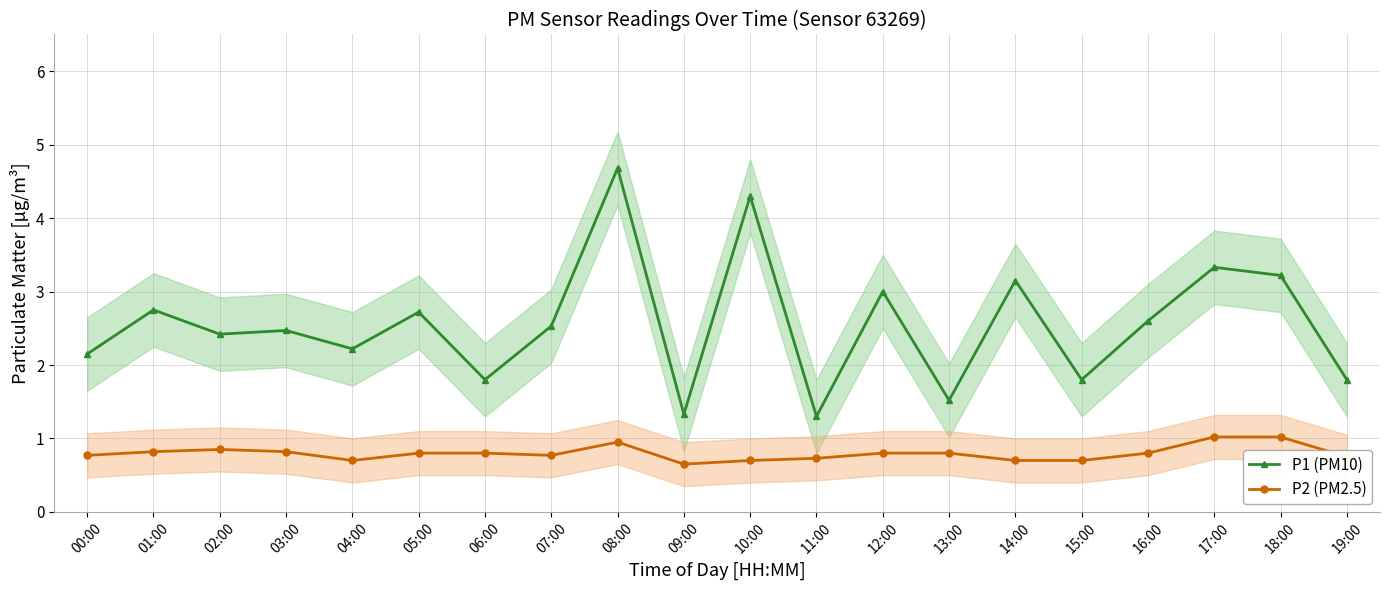

At which label is P1 (PM10) closest to 2?

00:00